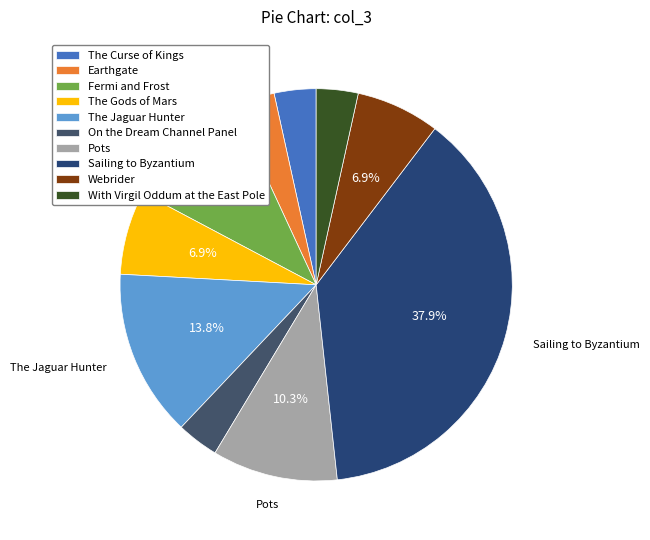

Combined, do Pots and The Curse of Kings account for over 50%?

No